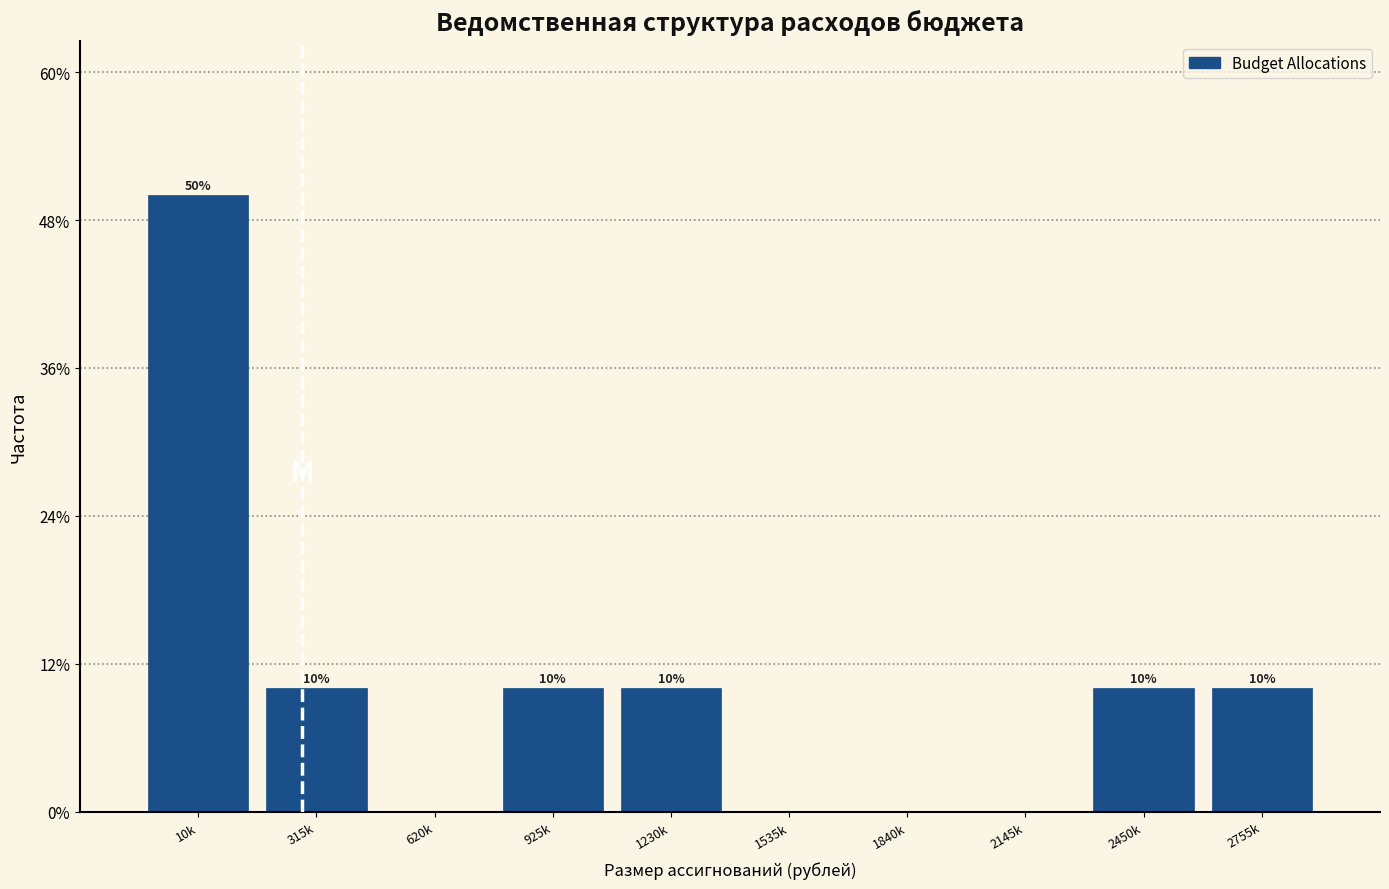

Reading right to left, what are all the values shown in this chart?

2755k=10	2450k=10	2145k=0	1840k=0	1535k=0	1230k=10	925k=10	620k=0	315k=10	10k=50